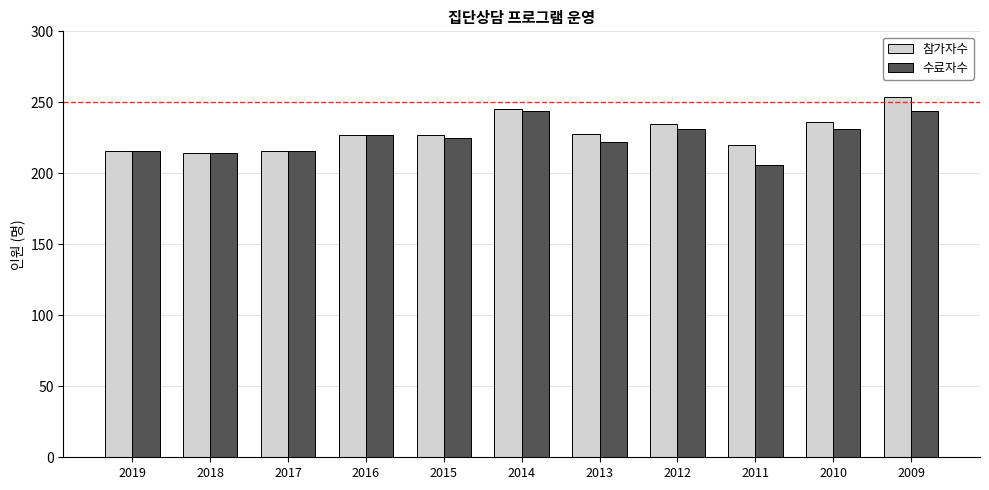

What is the approximate value of 수료자수 at 2015?

225